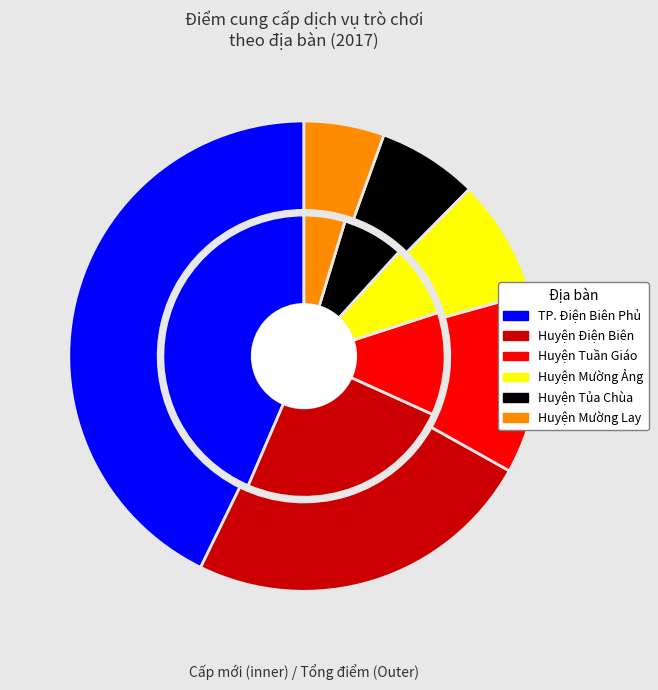

What is the ratio of the value at Huyện Mường Lay to the value at TP. Điện Biên Phủ?

0.1